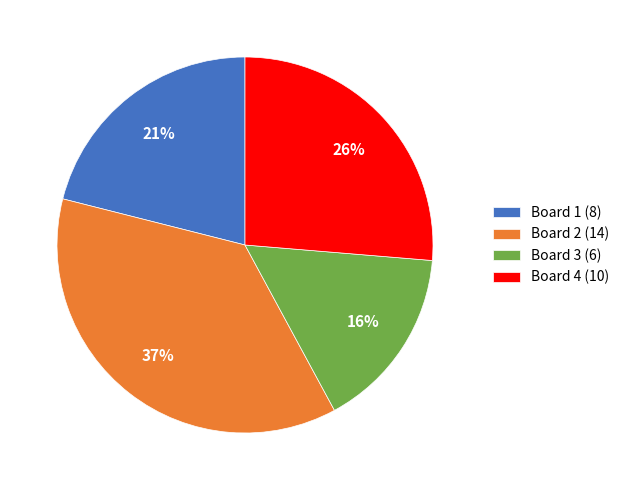

Rank the categories by value from highest to lowest.

Board 2, Board 4, Board 1, Board 3